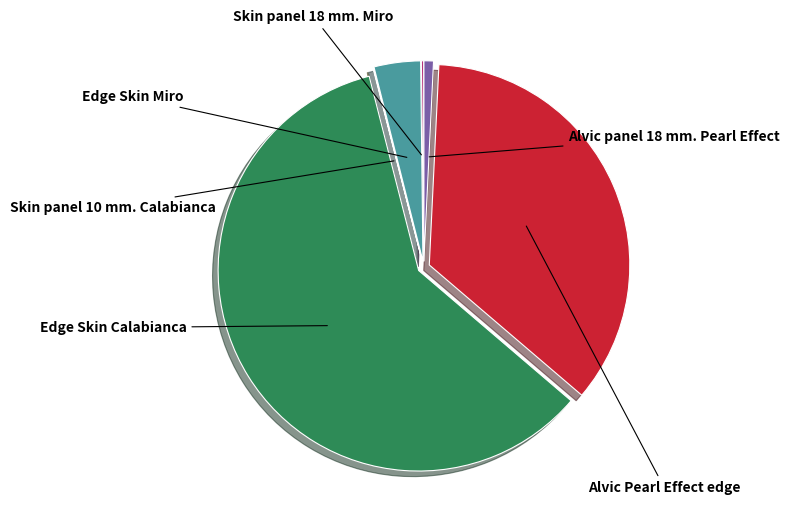

Is there a majority slice in this chart?

Yes